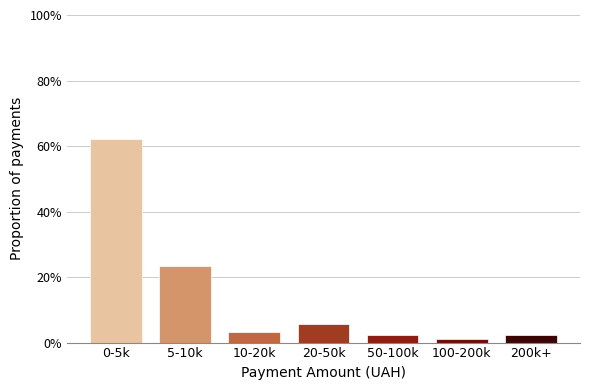

Reading left to right, extract all data points from this chart.

0-5k=62.2	5-10k=23.3	10-20k=3.3	20-50k=5.6	50-100k=2.2	100-200k=1.1	200k+=2.2